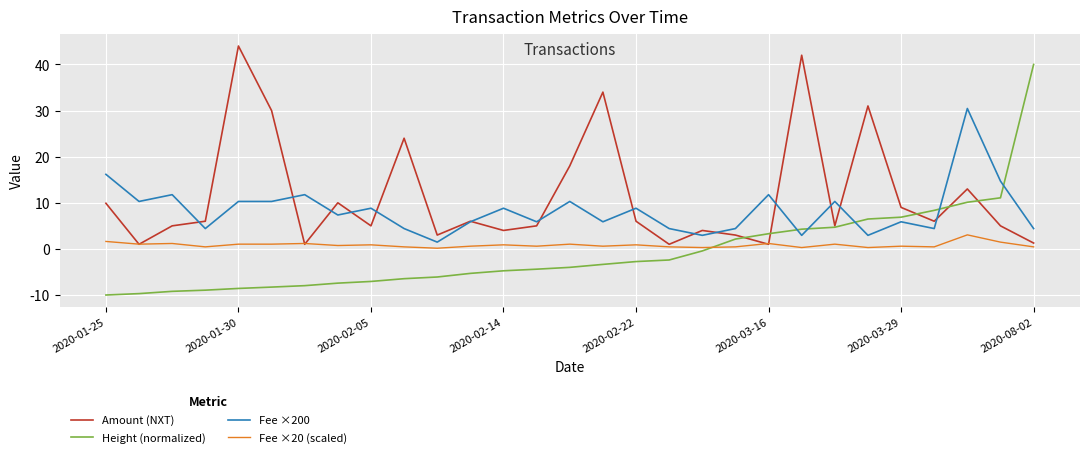

Rank the series by their maximum value, from highest to lowest.

Amount (NXT), Height (normalized), Fee ×200, Fee ×20 (scaled)